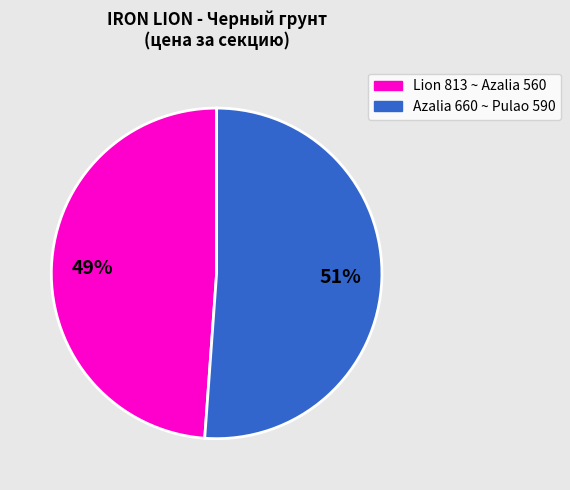

To the nearest percent, what is the difference between the largest and smallest slice percentages?

2%